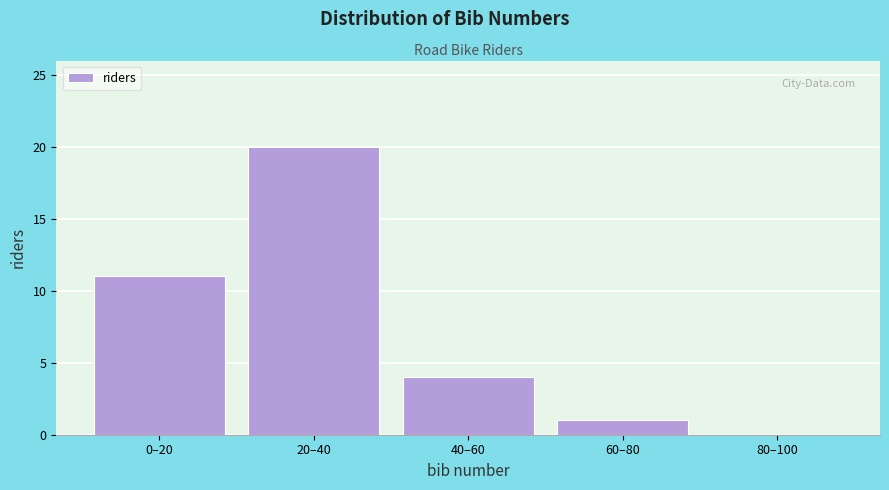

Reading left to right, extract all data points from this chart.

0–20=11	20–40=20	40–60=4	60–80=1	80–100=0